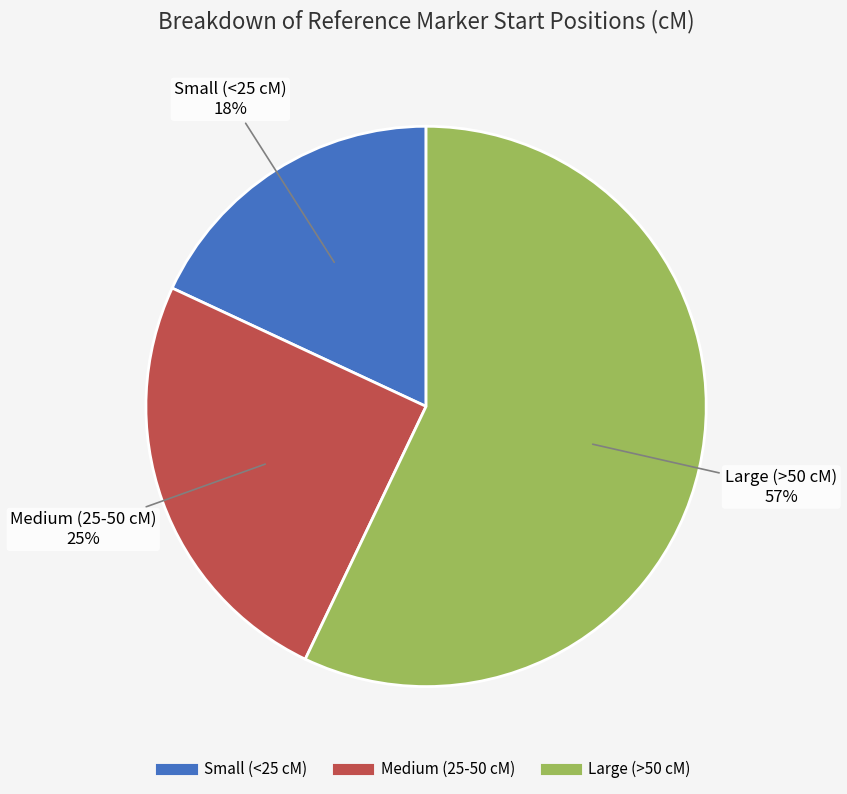

To the nearest percent, what is the difference between the largest and smallest slice percentages?

39%